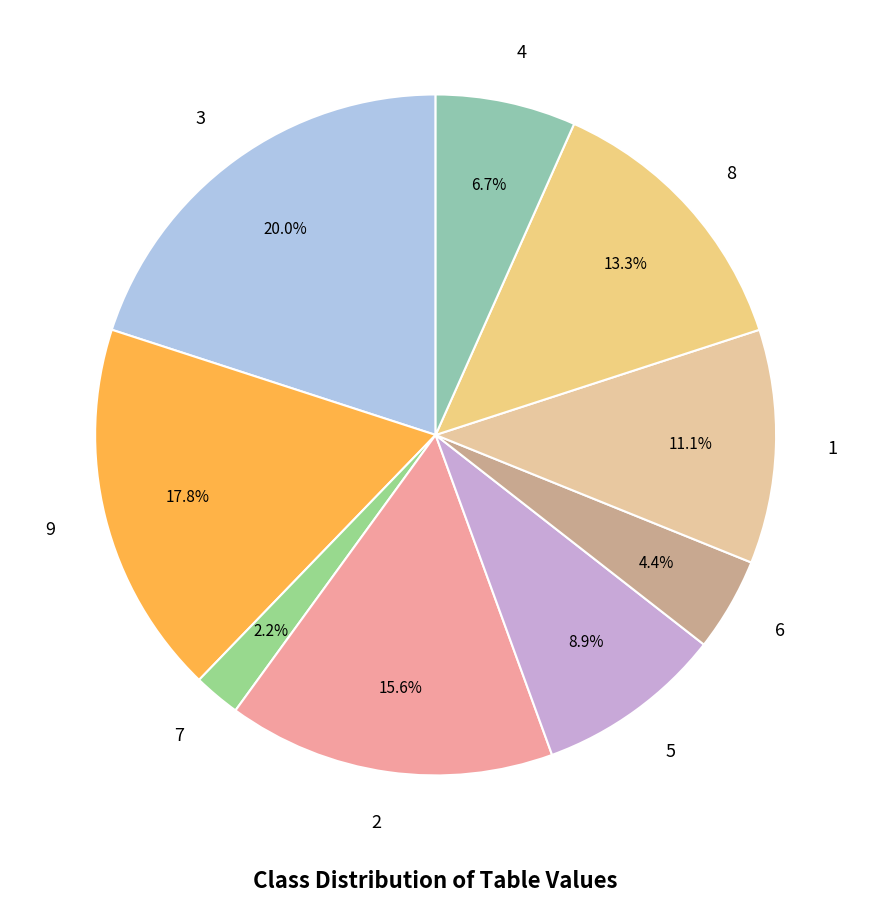

How many slices are in this pie chart?

9